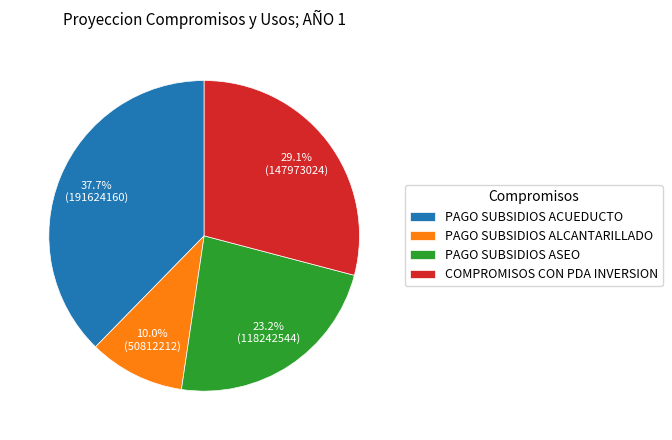

Does any single category account for the majority?

No